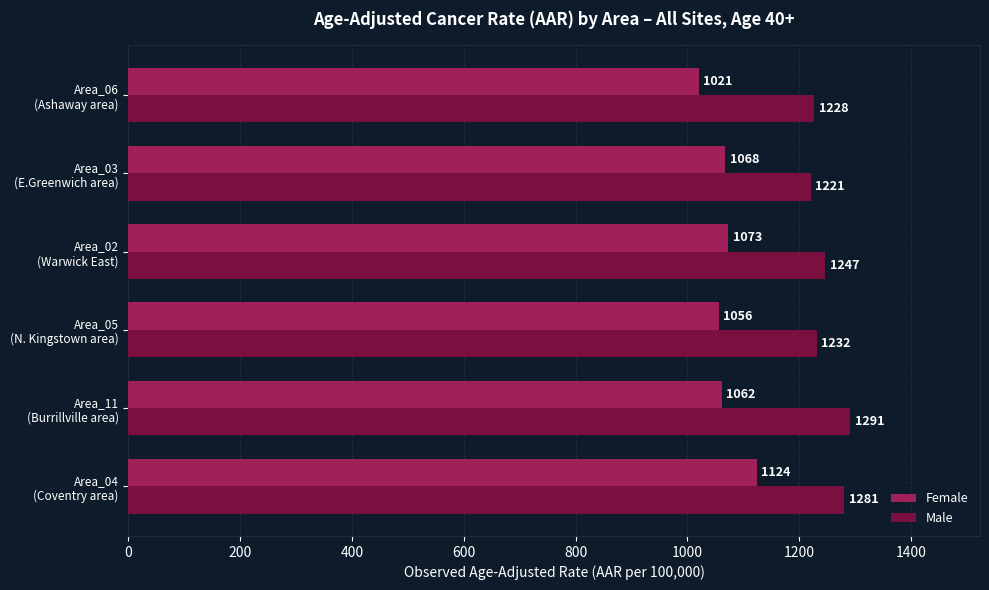

What is the maximum value for Female?

1124.0